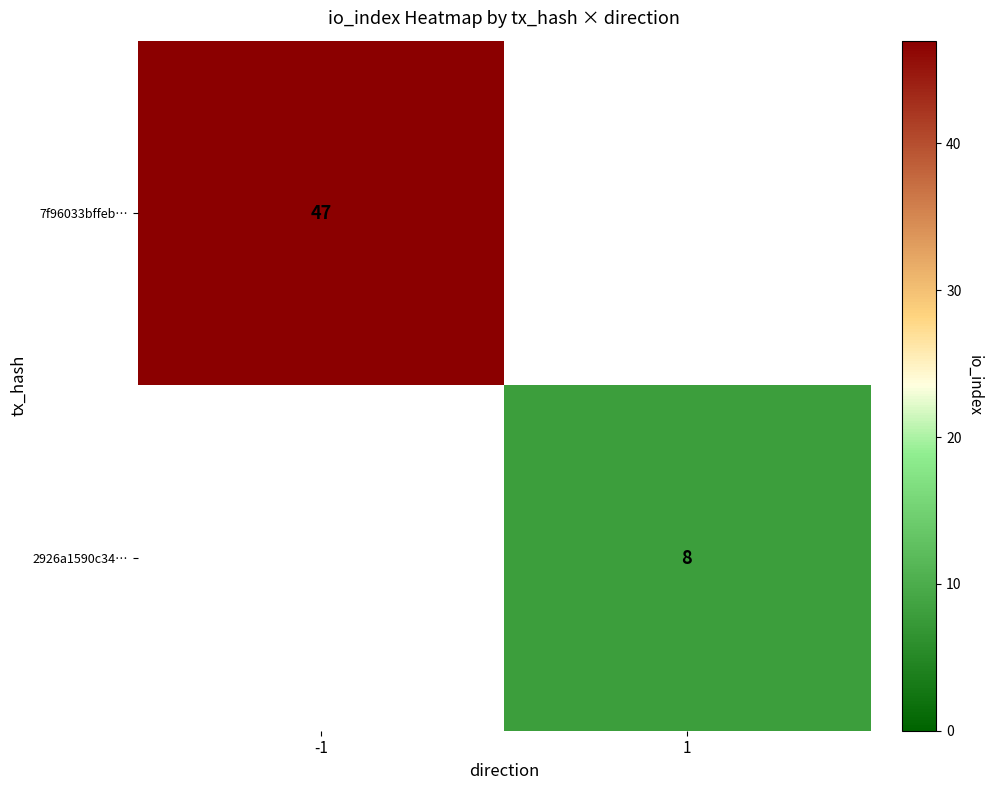

True or false: 2926a1590c34… has a value of 3 at 1.

False